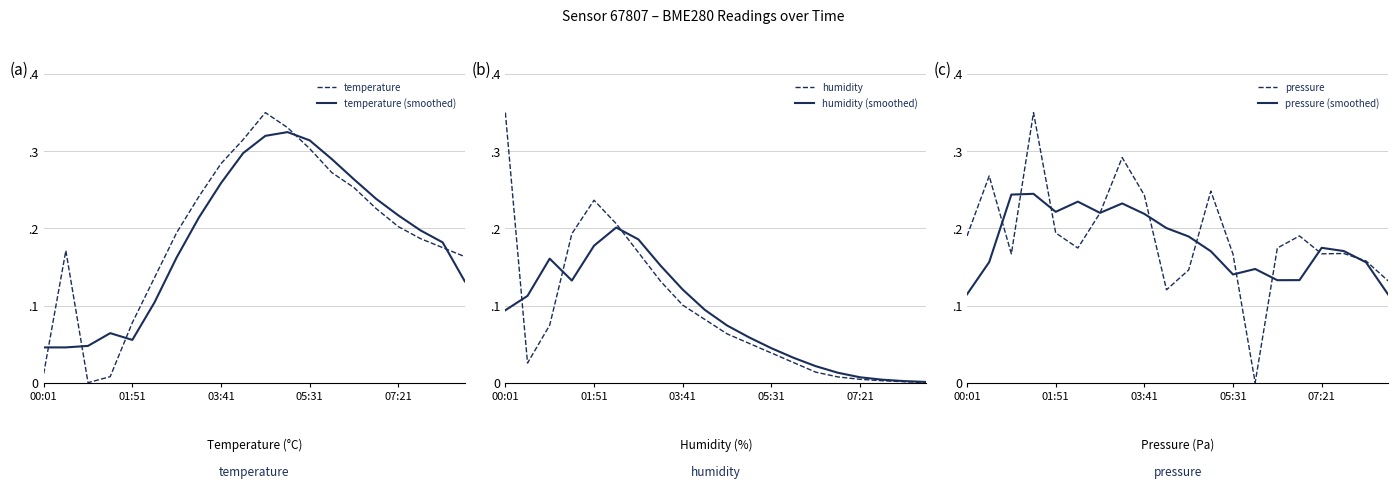

Rank the series by their maximum value, from highest to lowest.

temperature, humidity, pressure, temperature (smoothed), pressure (smoothed), humidity (smoothed)